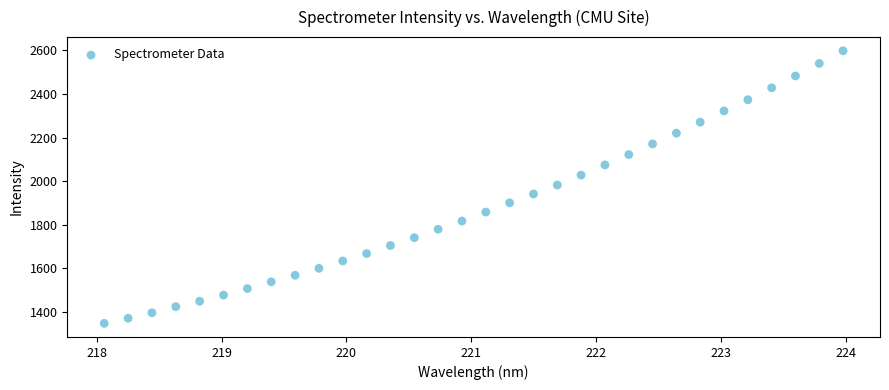

What is the range of X values (max minus min)?

5.9